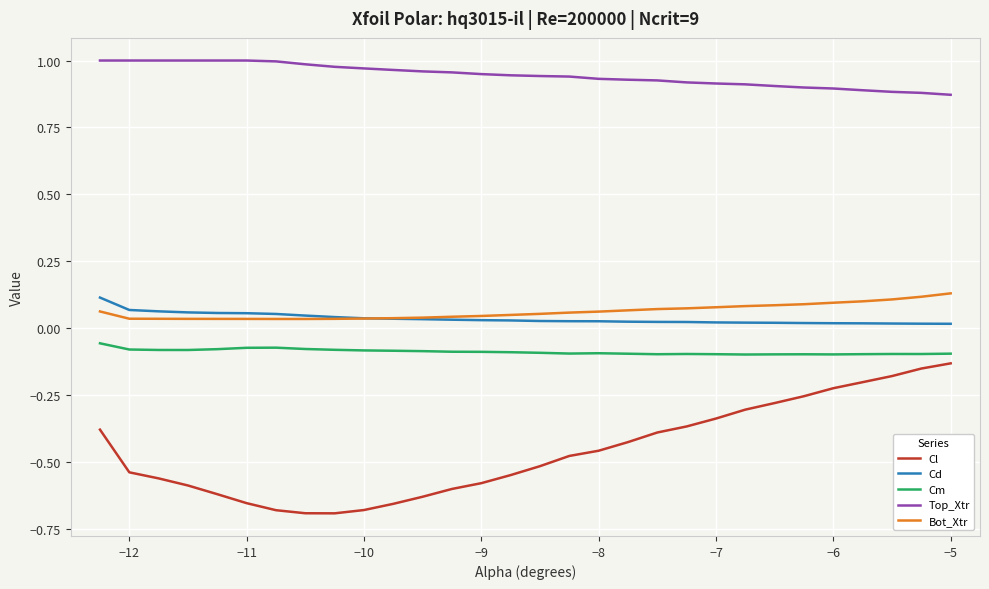

What are all the series names shown in the legend?

Cl, Cd, Cm, Top_Xtr, Bot_Xtr